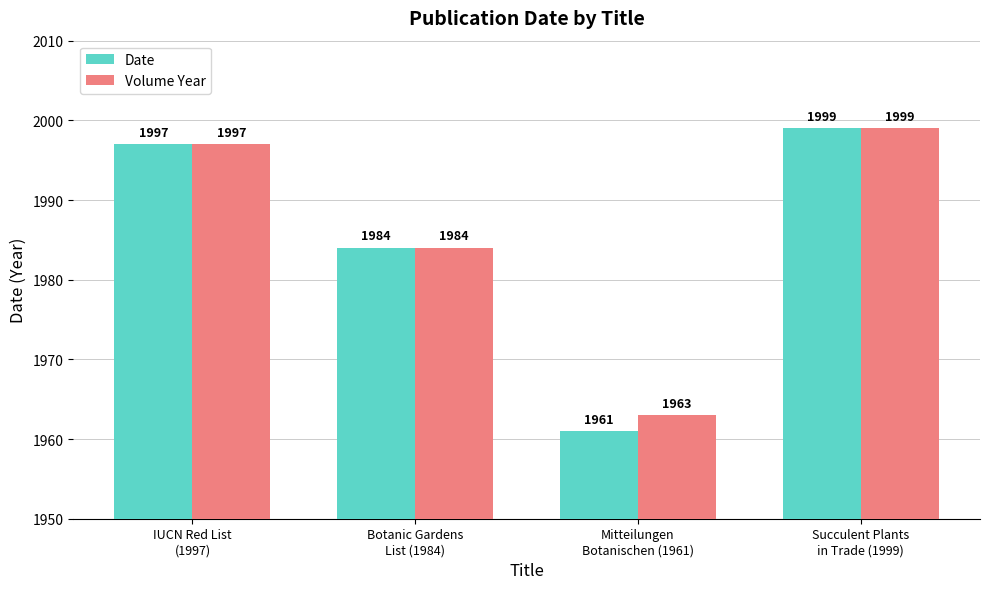

What is the maximum value for Date?

1999